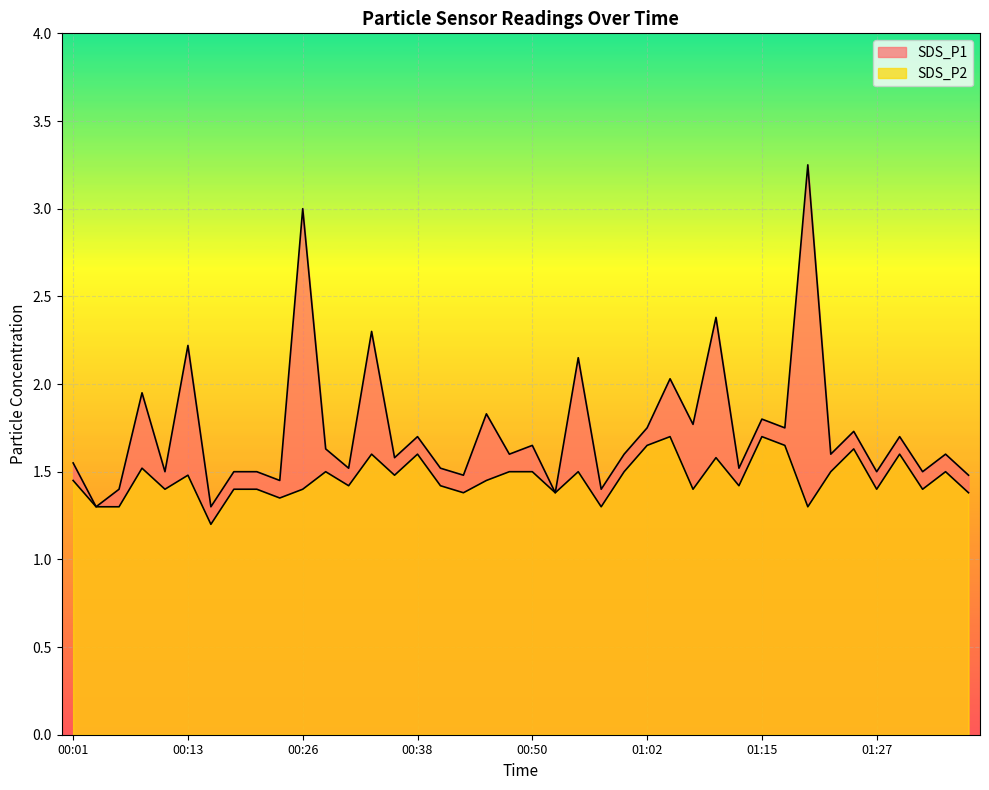

Read the SDS_P1 value at 00:26.

3.0